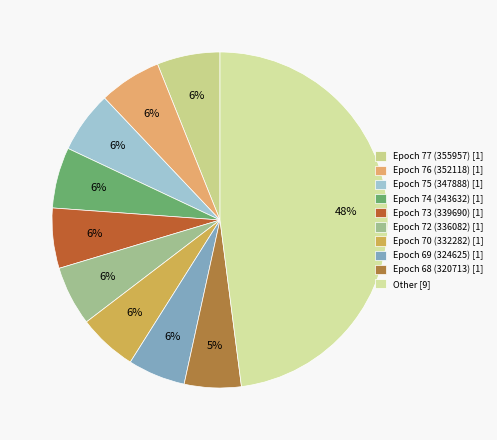

True or false: Other accounts for 48% of the total.

True